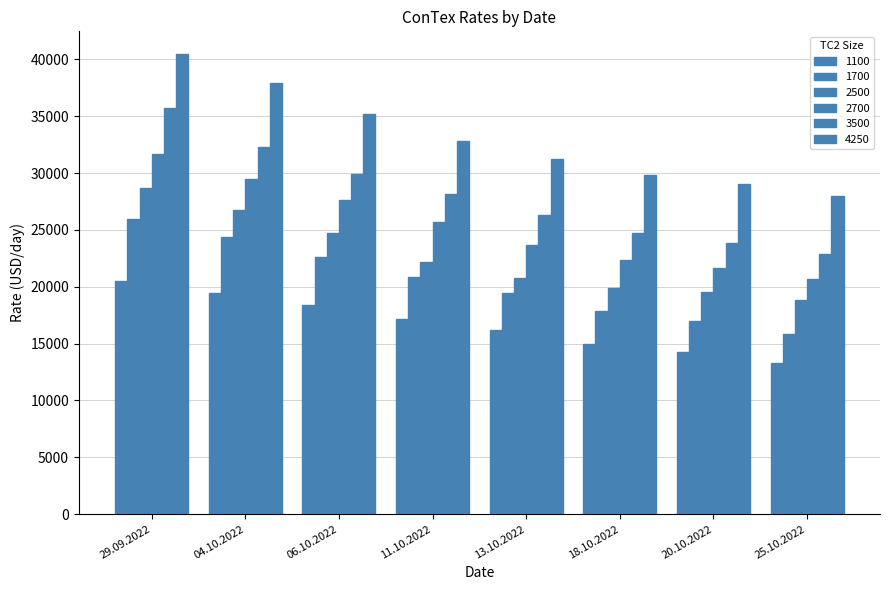

Does the chart contain stacked bars?

No